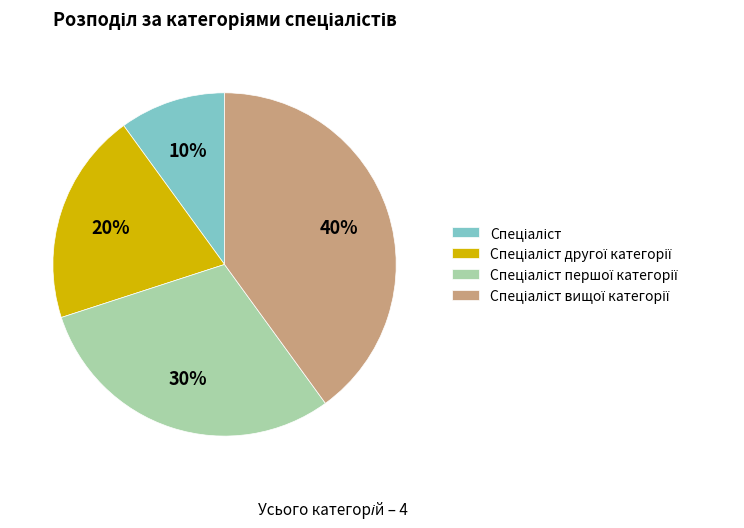

Is there a majority slice in this chart?

No